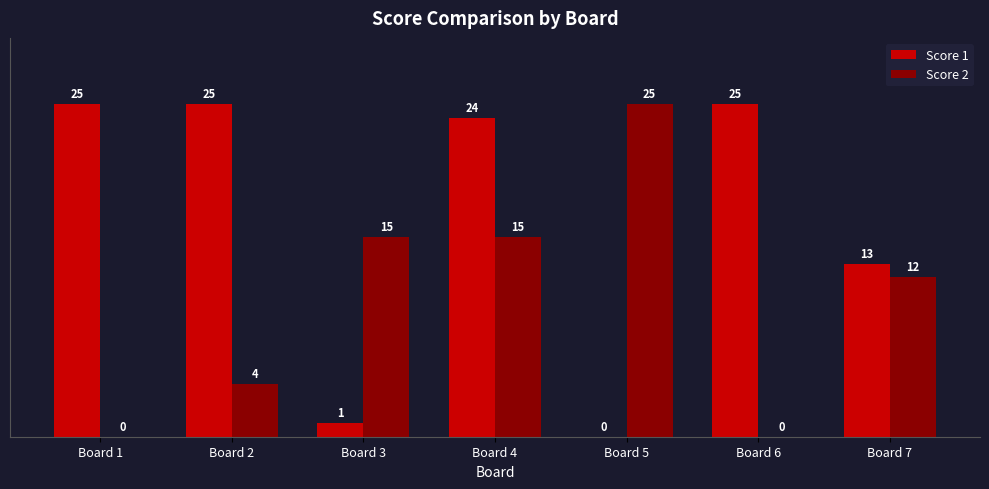

The value of Score 1 at Board 1 is 25. True or false?

True